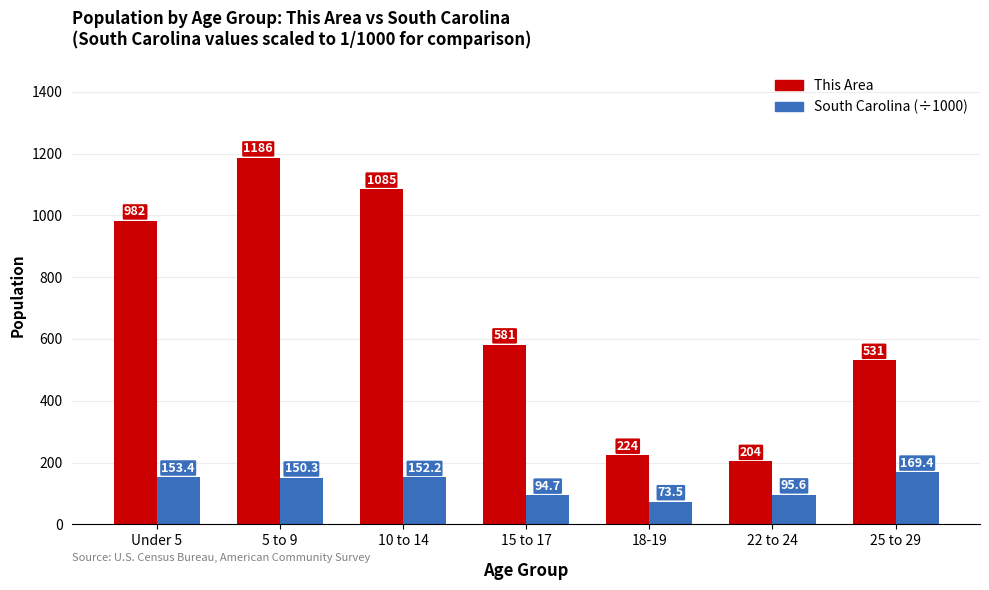

List the series in order of their peak value, lowest first.

South Carolina (÷1000), This Area